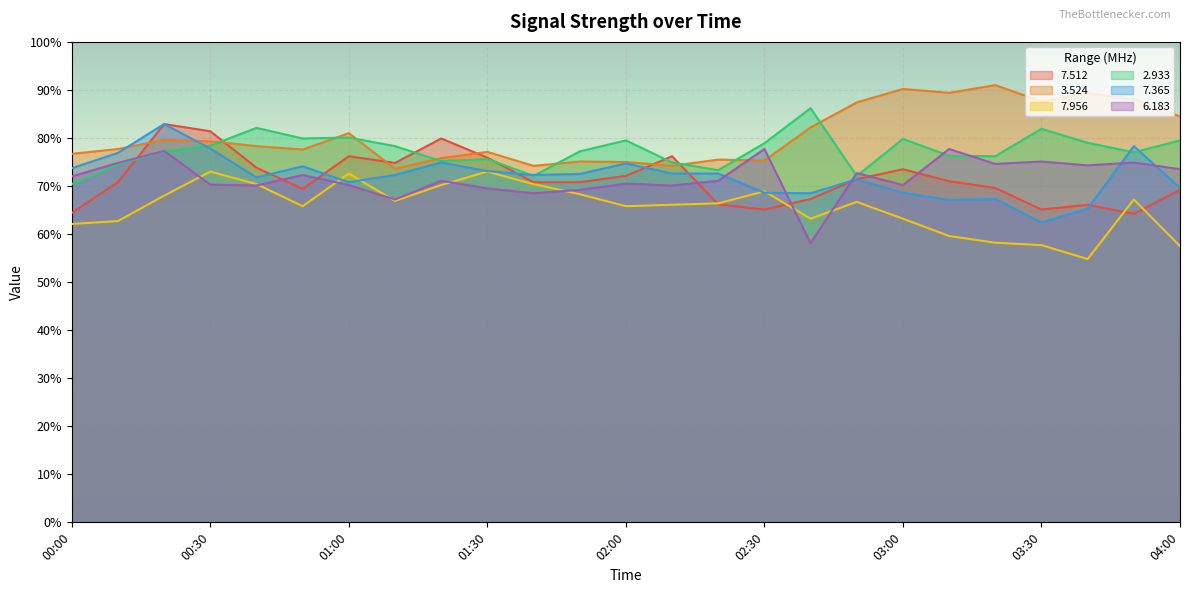

Reading left to right, list all the values displayed in this chart.

7.512: 00:00=64.4	00:10=70.8	00:20=82.9	00:30=81.4	00:40=73.8	00:50=69.4	01:00=76.2	01:10=74.8	01:20=79.9	01:30=75.9	01:40=70.8	01:50=70.8	02:00=72.1	02:10=76.2	02:20=66.2	02:30=65.1	02:40=67.3	02:50=71.4	03:00=73.5	03:10=71.0	03:20=69.6	03:30=65.1	03:40=66.1	03:50=64.2	04:00=69.2
3.524: 00:00=76.7	00:10=77.7	00:20=79.6	00:30=79.3	00:40=78.3	00:50=77.6	01:00=81.0	01:10=73.6	01:20=75.8	01:30=77.1	01:40=74.2	01:50=75.1	02:00=75.0	02:10=74.2	02:20=75.5	02:30=75.3	02:40=82.2	02:50=87.4	03:00=90.2	03:10=89.4	03:20=91.0	03:30=87.6	03:40=89.3	03:50=88.1	04:00=84.5
7.956: 00:00=62.1	00:10=62.7	00:20=68.0	00:30=73.0	00:40=70.4	00:50=65.8	01:00=72.6	01:10=66.9	01:20=70.2	01:30=73.0	01:40=70.4	01:50=68.3	02:00=65.8	02:10=66.1	02:20=66.4	02:30=68.9	02:40=63.2	02:50=66.7	03:00=63.2	03:10=59.6	03:20=58.2	03:30=57.7	03:40=54.8	03:50=67.2	04:00=57.5
2.933: 00:00=70.4	00:10=74.5	00:20=77.2	00:30=78.4	00:40=82.1	00:50=79.9	01:00=80.1	01:10=78.3	01:20=75.2	01:30=75.6	01:40=72.1	01:50=77.2	02:00=79.5	02:10=74.9	02:20=73.3	02:30=78.9	02:40=86.2	02:50=72.1	03:00=79.8	03:10=76.3	03:20=76.2	03:30=81.9	03:40=79.0	03:50=77.0	04:00=79.5
7.365: 00:00=73.7	00:10=76.9	00:20=82.9	00:30=77.8	00:40=71.8	00:50=74.1	01:00=70.8	01:10=72.3	01:20=74.9	01:30=73.1	01:40=72.3	01:50=72.5	02:00=74.7	02:10=72.6	02:20=72.6	02:30=68.6	02:40=68.5	02:50=71.4	03:00=68.6	03:10=67.1	03:20=67.3	03:30=62.4	03:40=65.3	03:50=78.3	04:00=69.6
6.183: 00:00=72.0	00:10=74.8	00:20=77.3	00:30=70.3	00:40=70.1	00:50=72.3	01:00=70.2	01:10=67.2	01:20=71.1	01:30=69.5	01:40=68.5	01:50=69.2	02:00=70.5	02:10=70.1	02:20=71.1	02:30=77.7	02:40=58.1	02:50=72.7	03:00=70.2	03:10=77.7	03:20=74.6	03:30=75.1	03:40=74.3	03:50=74.9	04:00=73.5